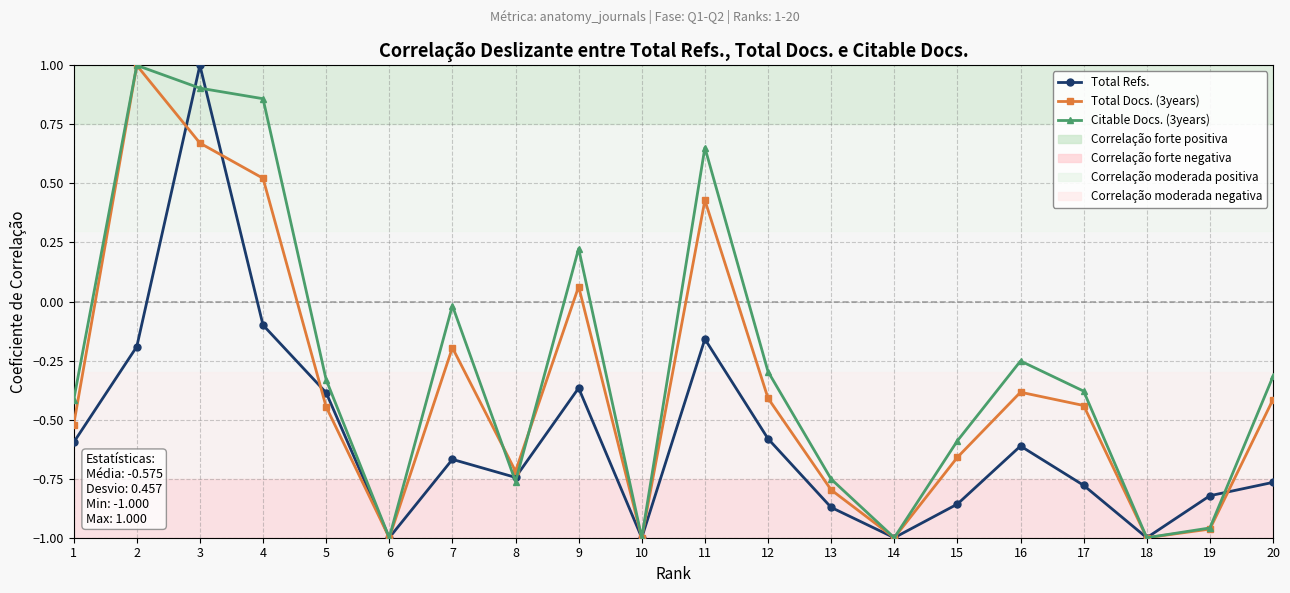

Is it true that Total Docs. (3years) equals -1.4 at 19?

False